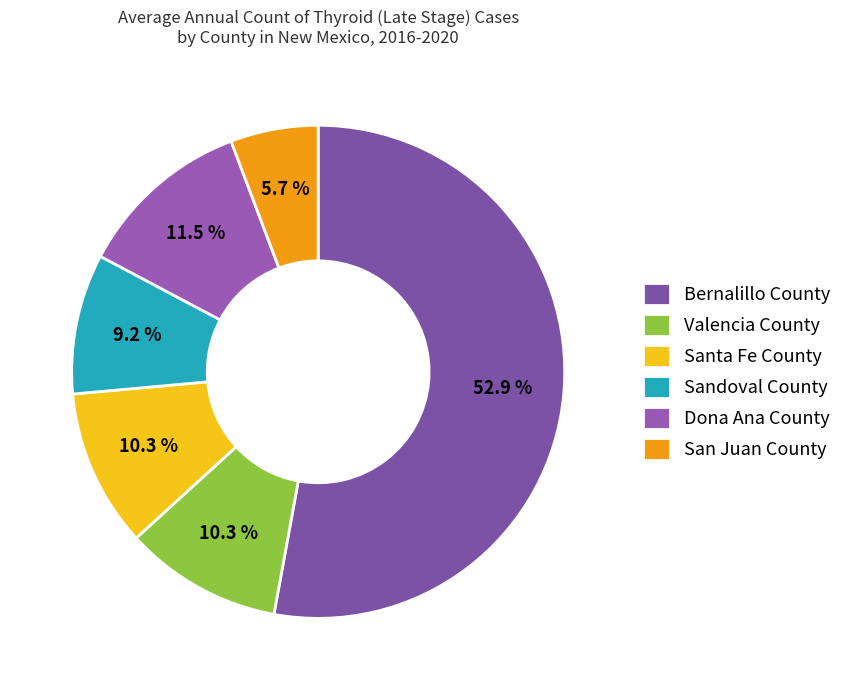

How many segments does this pie chart have?

6